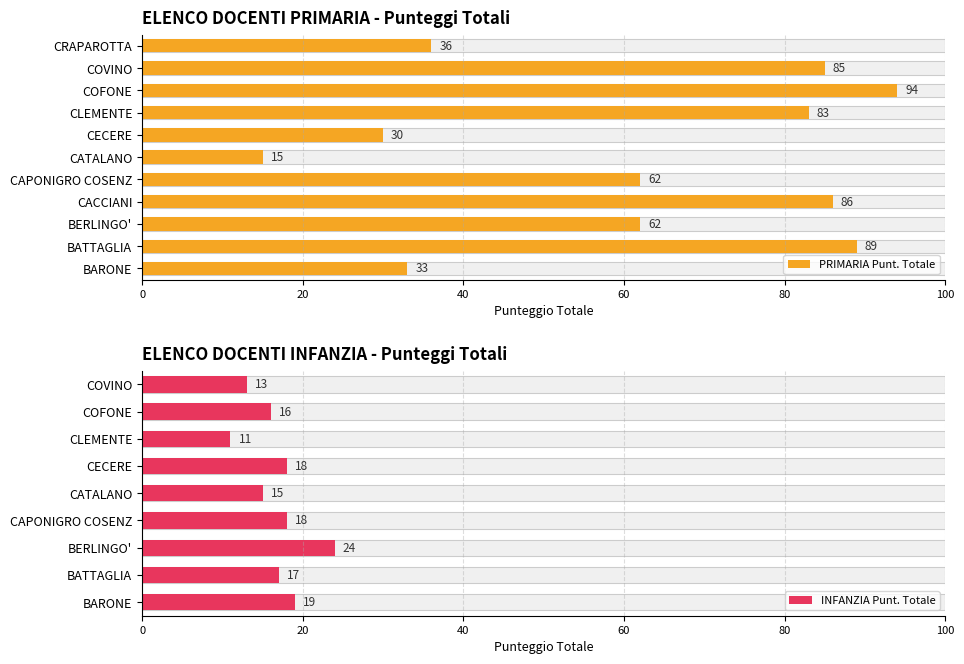

What is the value of the 8th bar from the left?

83